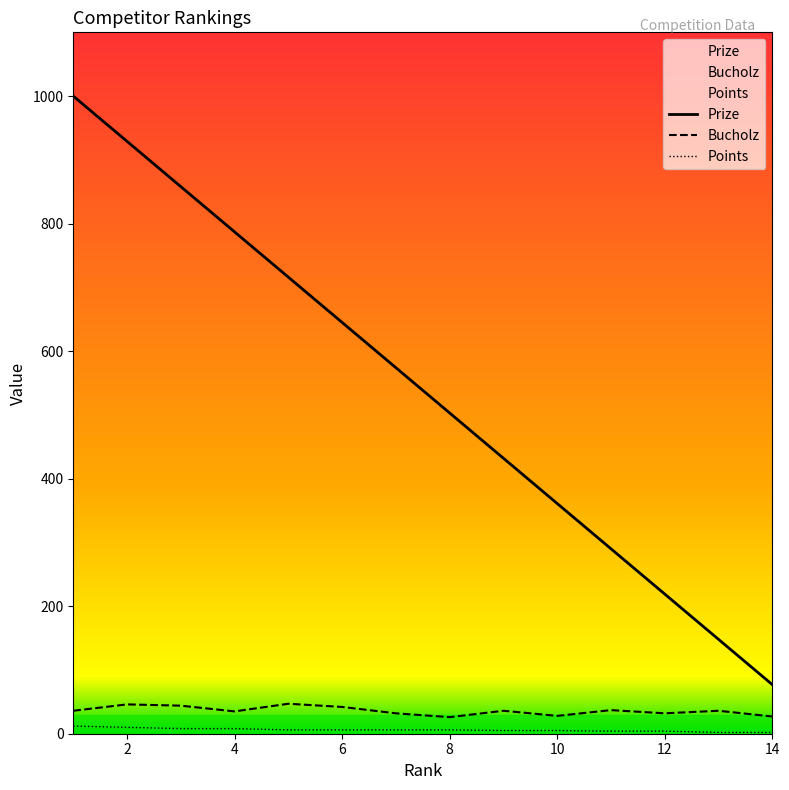

What is the spread (max minus min) of values at 4?

779